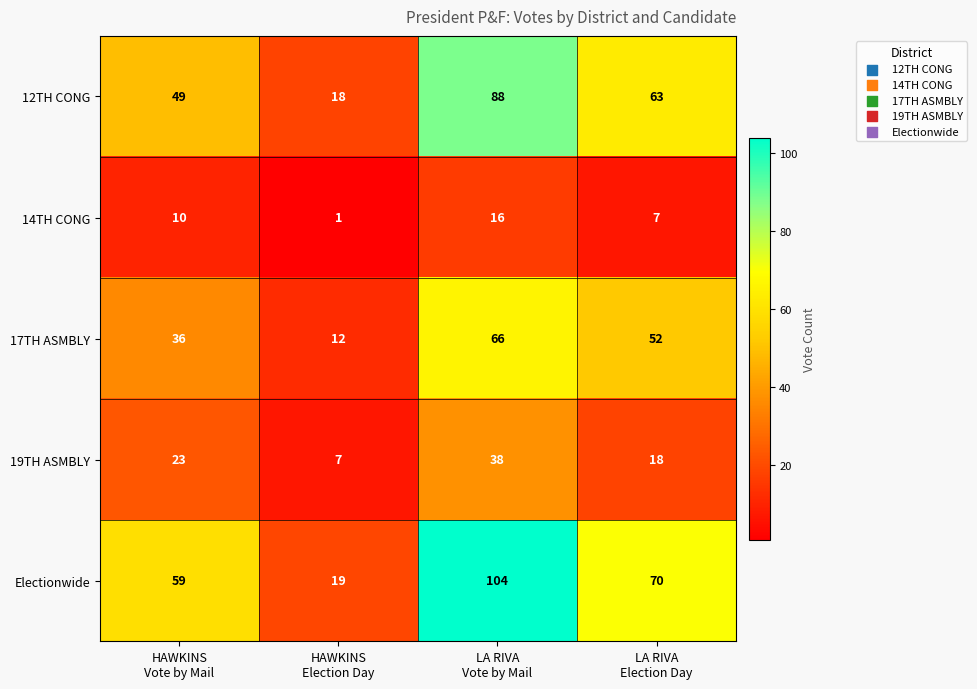

List the series in order of their peak value, lowest first.

14TH CONG, 19TH ASMBLY, 17TH ASMBLY, 12TH CONG, Electionwide